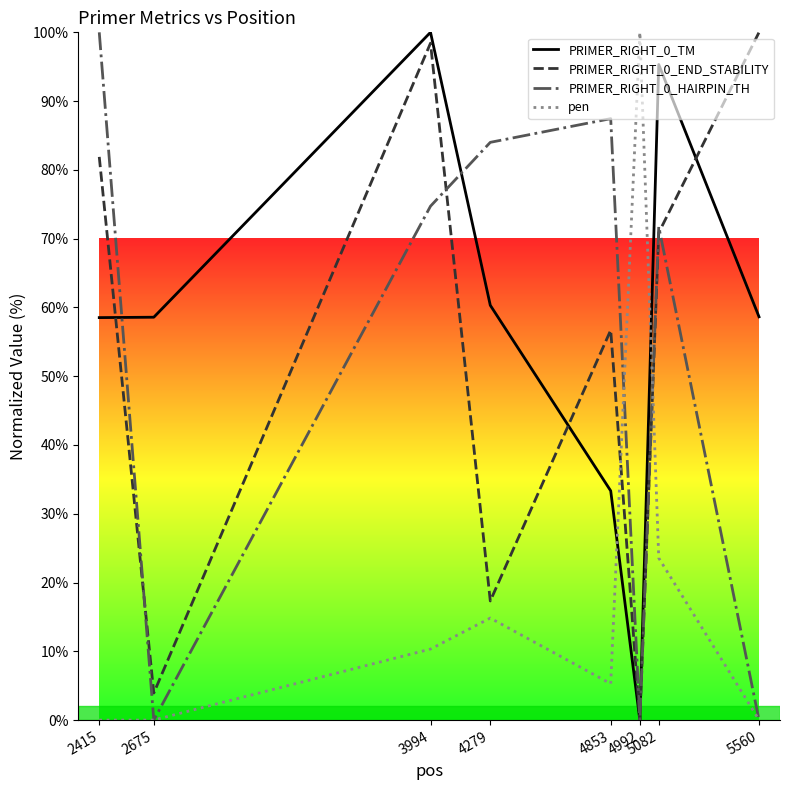

The value of PRIMER_RIGHT_0_END_STABILITY at 5560 is 36.3. True or false?

False